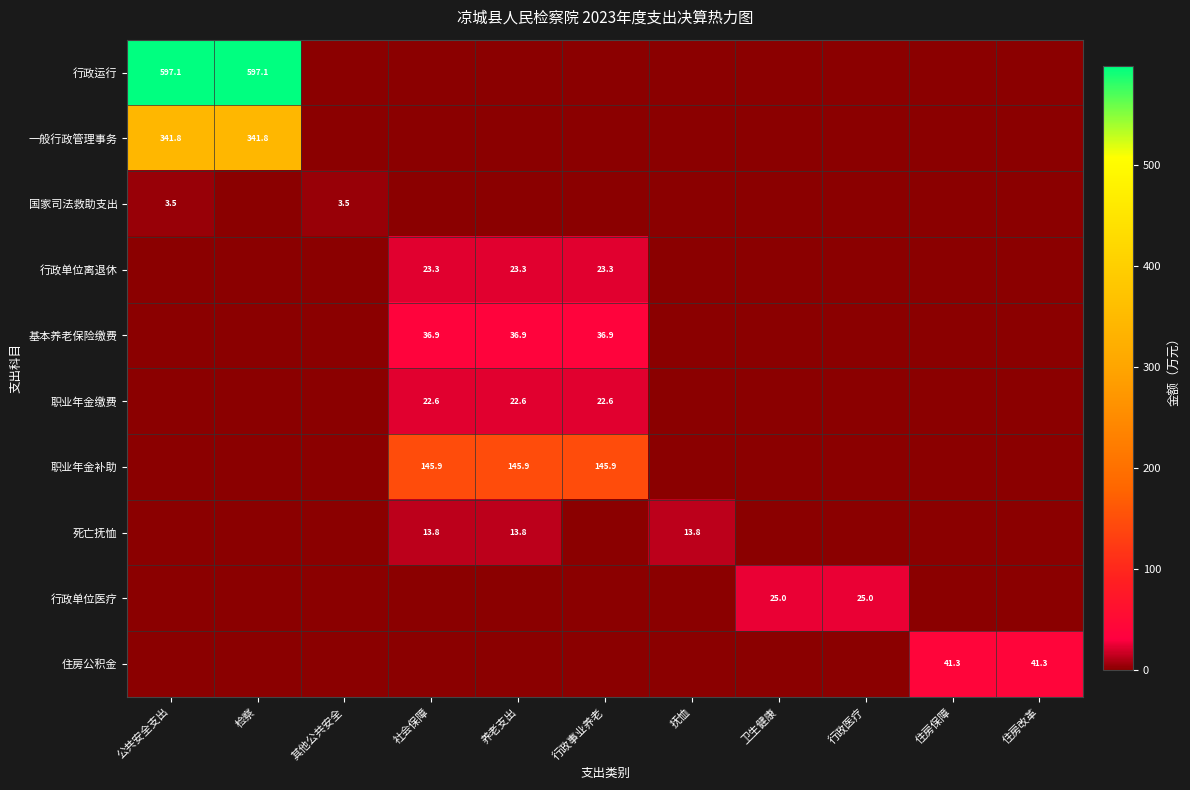

What is the difference between the highest and lowest values at 住房保障?

41.3